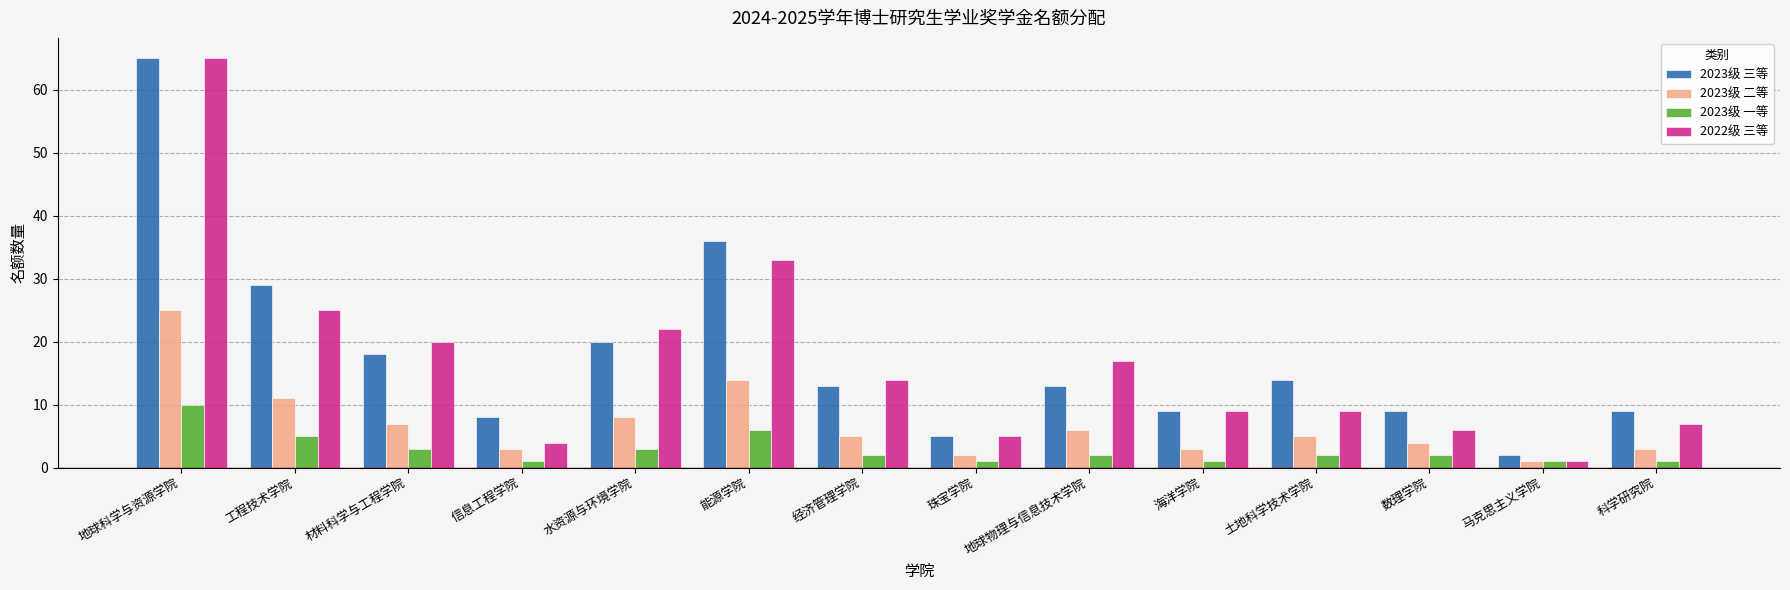

What is the sum of all 2023级 三等 values?

250